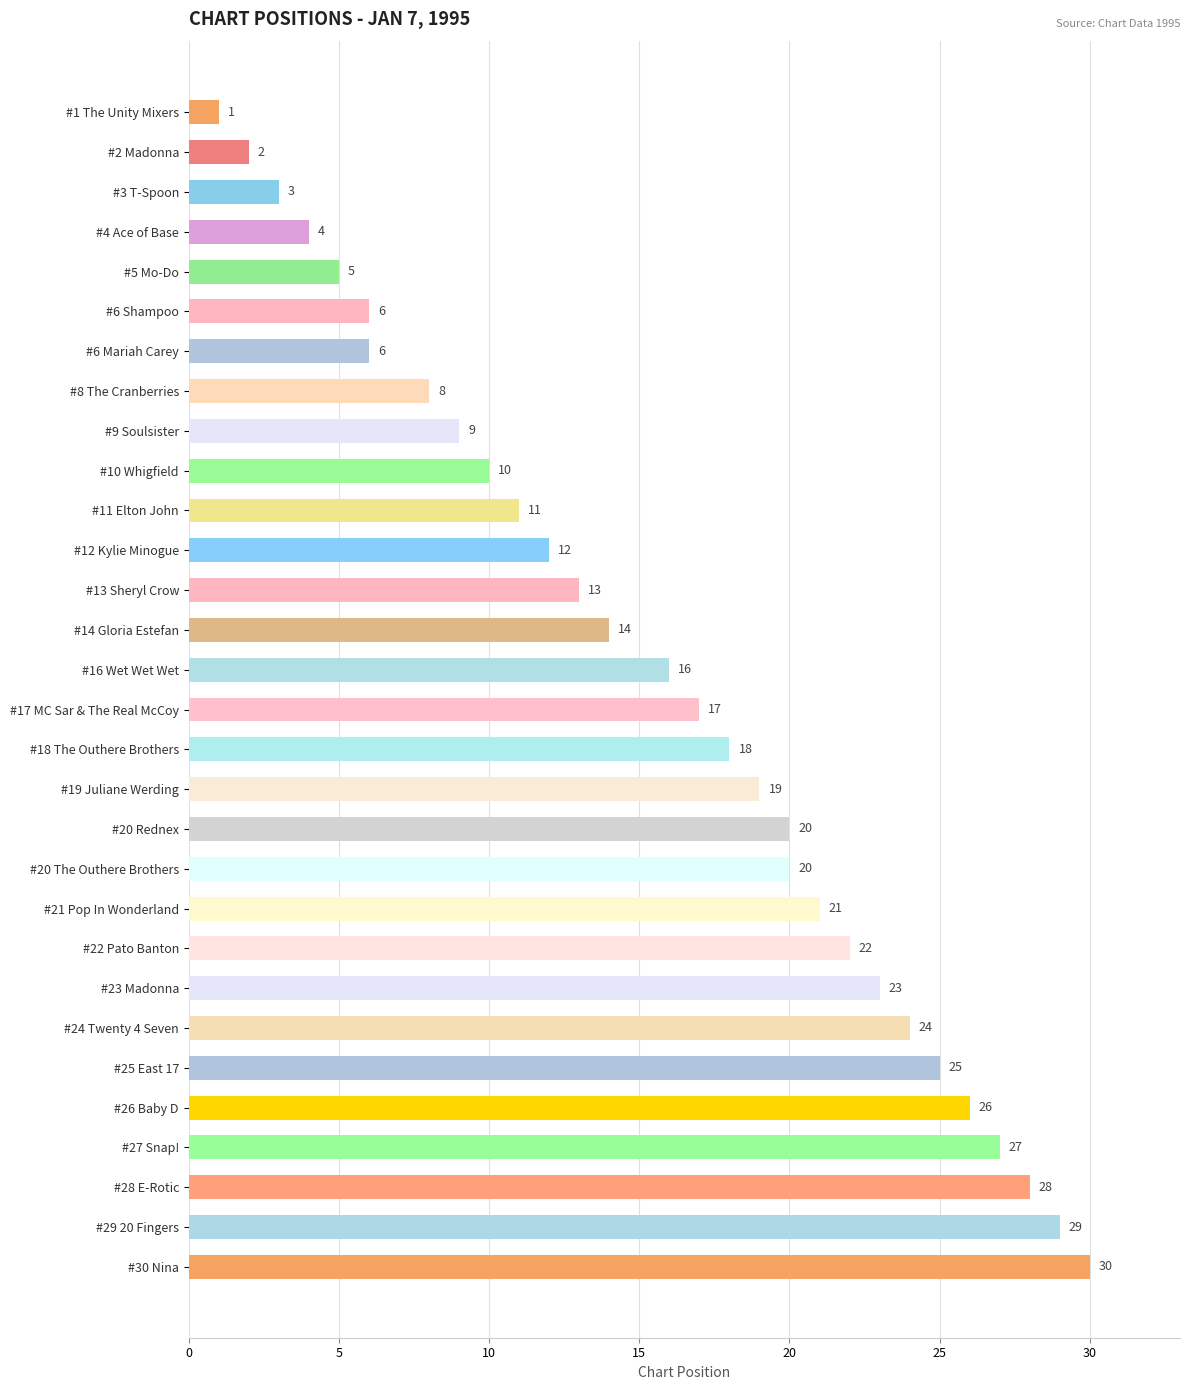

What is the ratio of the value at #29 20 Fingers to the value at #5 Mo-Do?

5.8